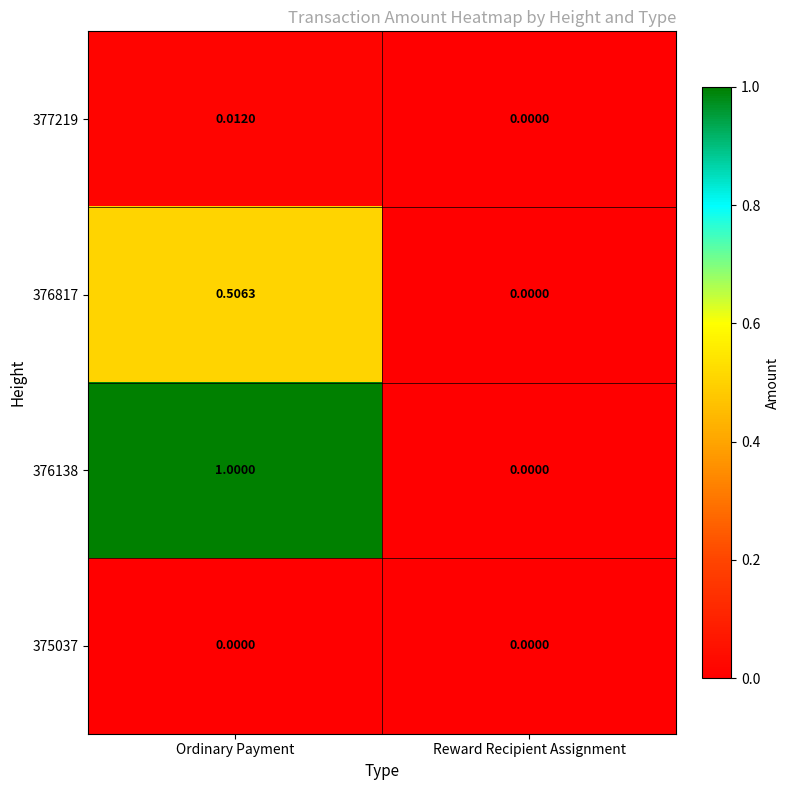

Rank the categories by 376138 value from highest to lowest.

Ordinary Payment, Reward Recipient Assignment